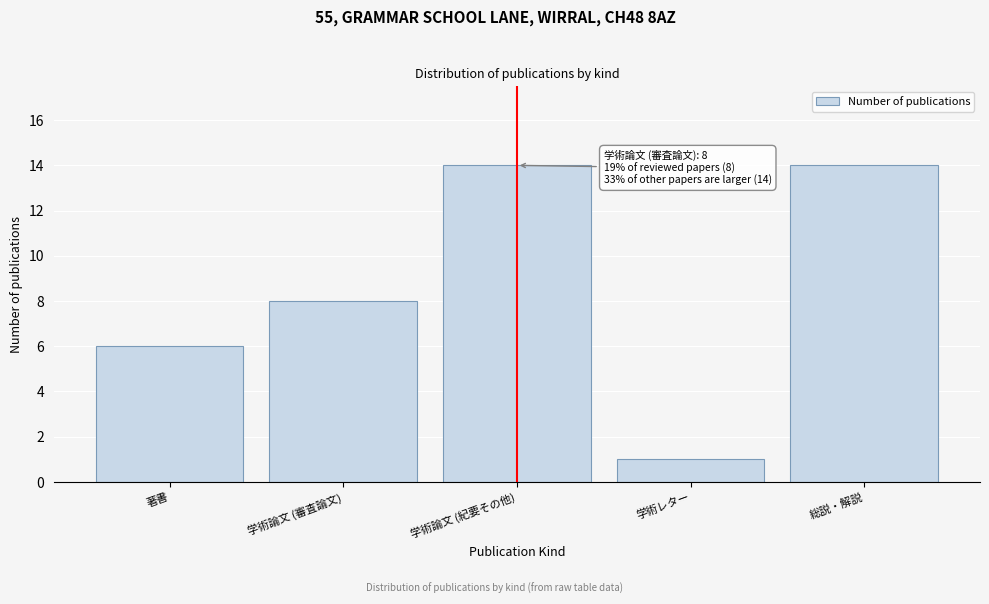

Reading left to right, extract all data points from this chart.

6	8	14	1	14